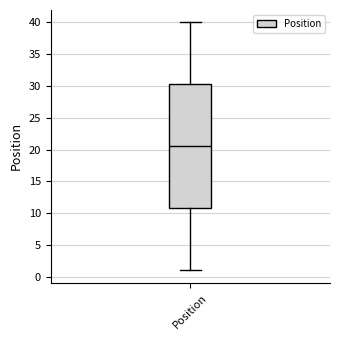

Transcribe this box plot: give where the median line is, the range the box spans, and where the two whiskers end, as read against the y-axis. The values are not printed on the chart, so give them approximately, as read against the axis.

median 20.5, box 11.0 to 30.5, whiskers 1.0 to 40.0